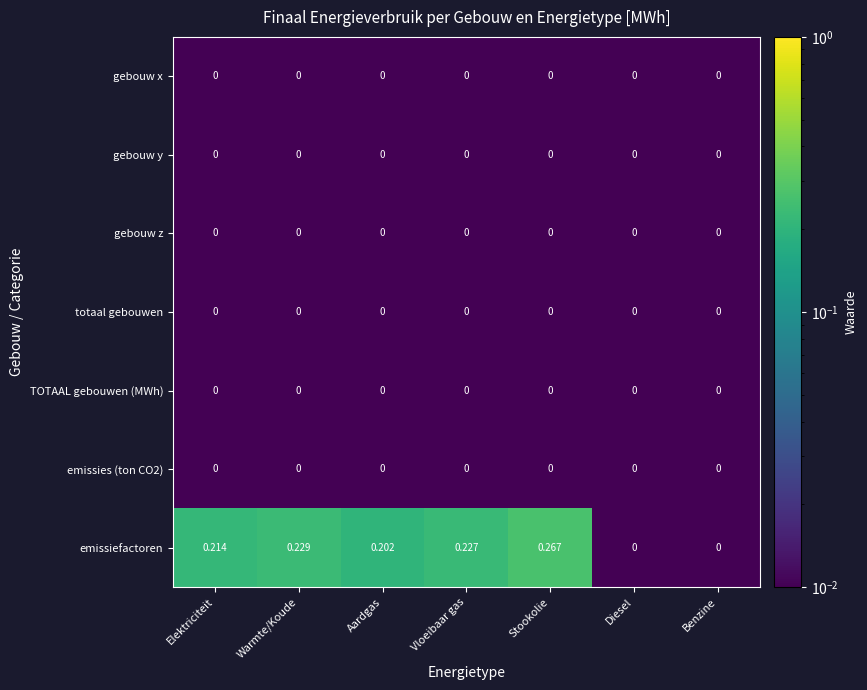

At which category is the sum across all series the highest?

Stookolie